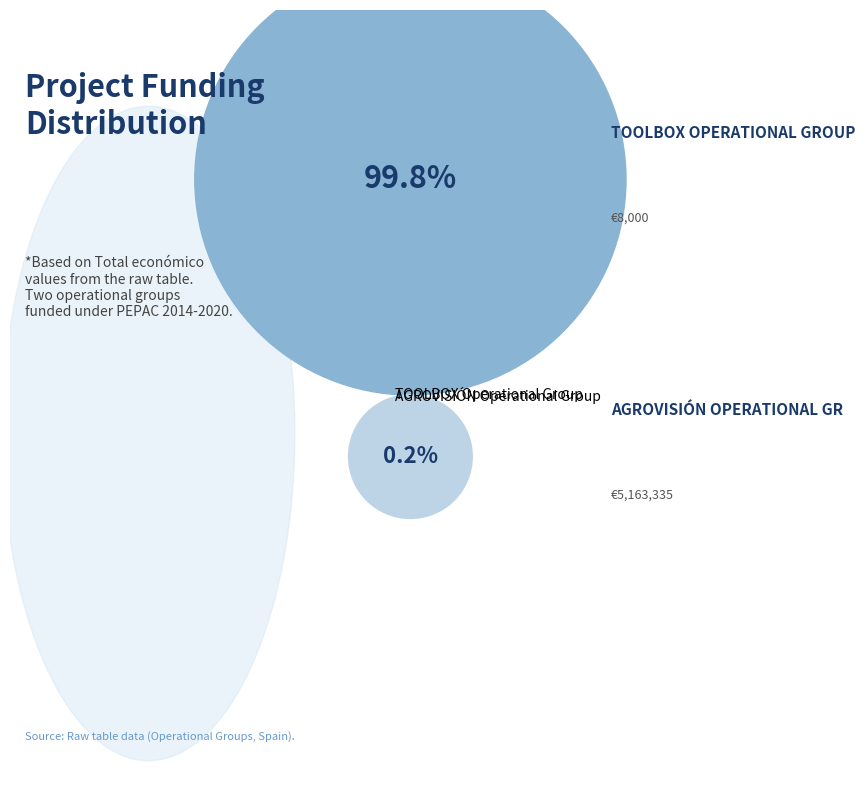

How much of the chart is everything except AGROVISIÓN Operational Group?

99.8%